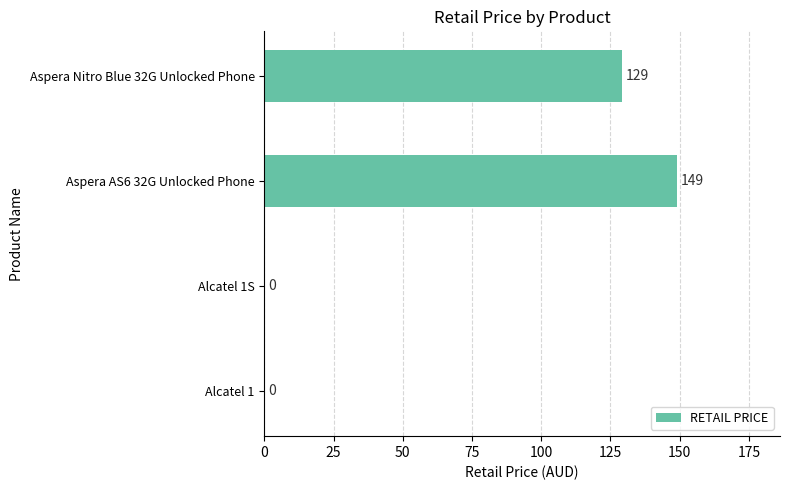

What is the sum of all values?

278